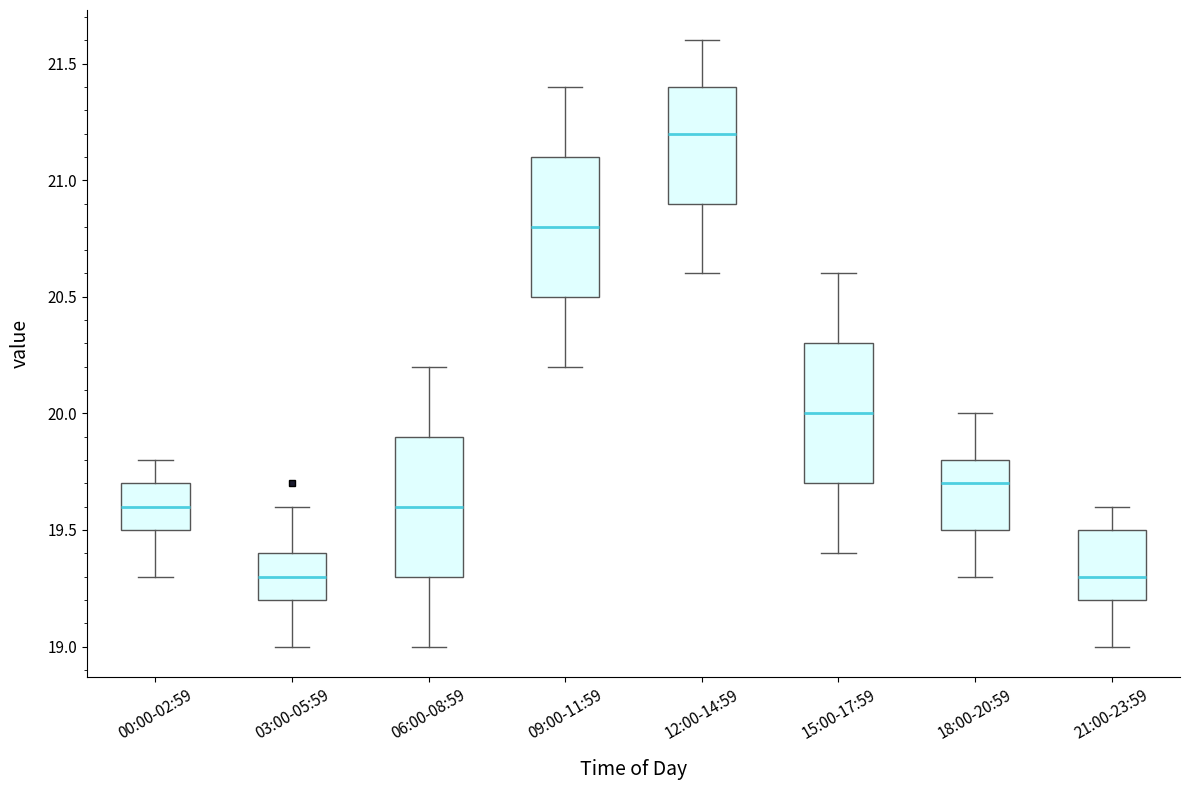

Where does the lower whisker of the box for 15:00-17:59 end on the y-axis? The values are not printed on the chart, so give them approximately, as read against the axis.

19.4